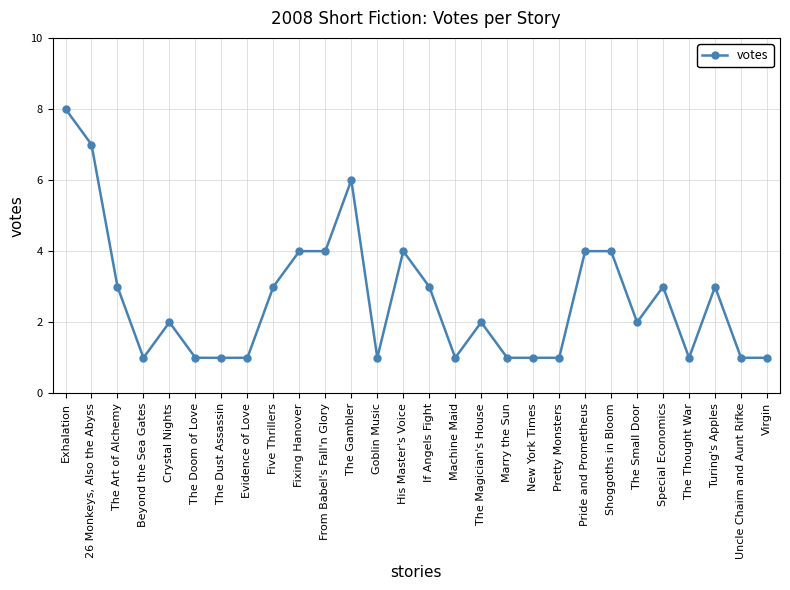

What is the label of the 12th point from the left?

The Gambler